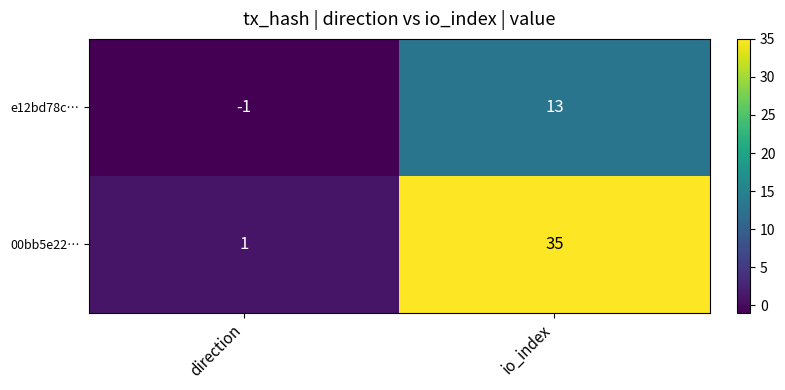

Reading right to left, what are all the values shown in this chart?

e12bd78c…: 13	-1
00bb5e22…: 35	1